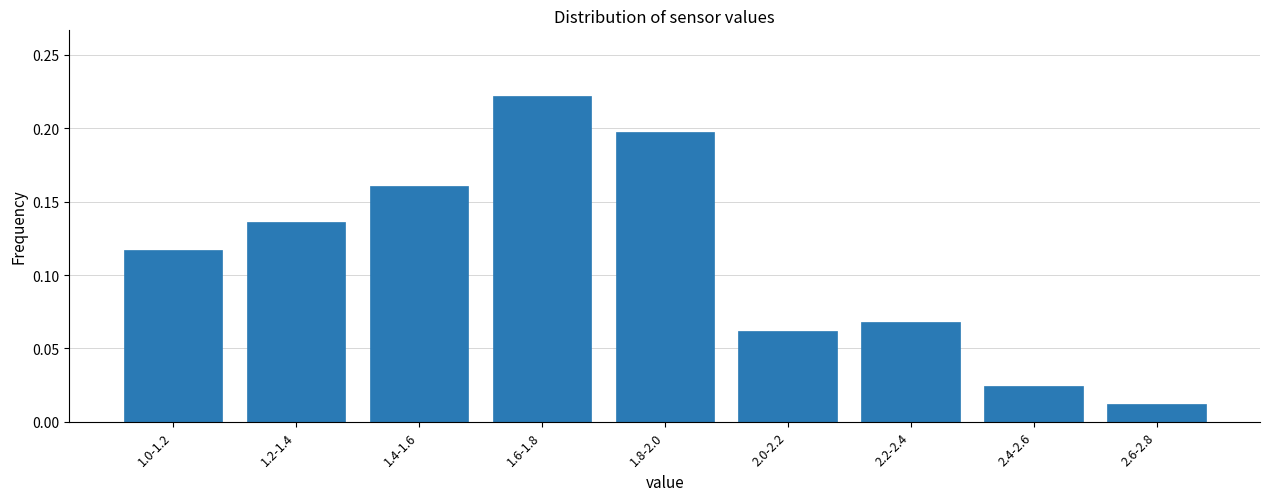

True or false: the data shows 0.3 at 1.8-2.0.

False